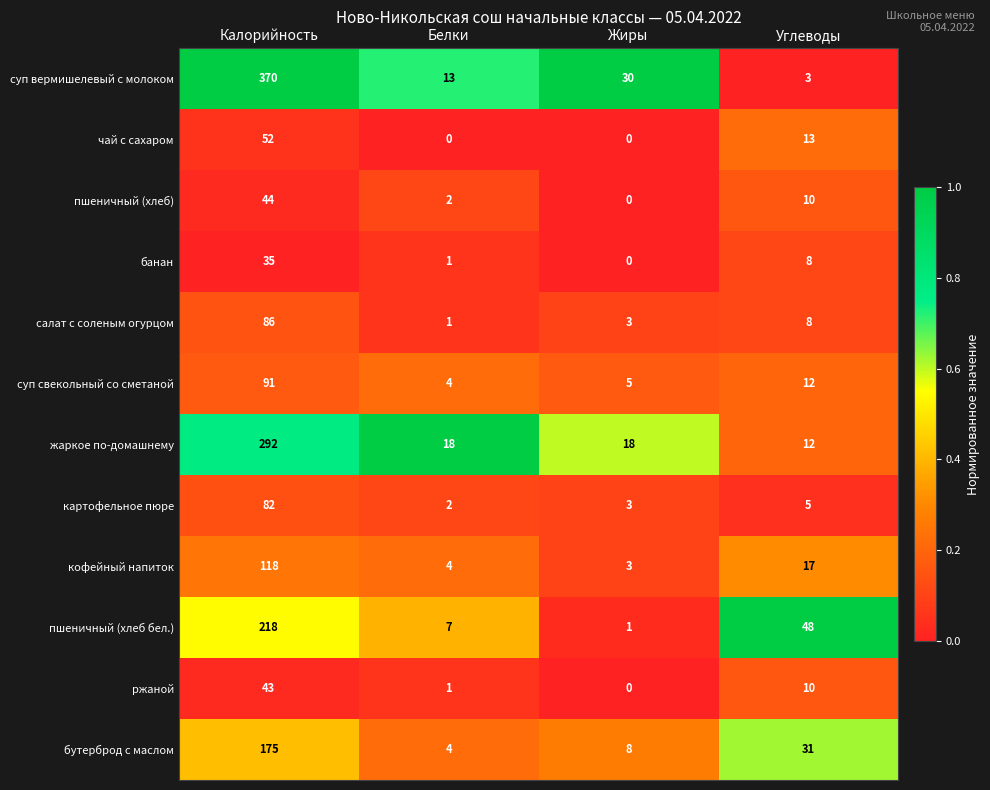

At which category is the sum across all series the highest?

Калорийность